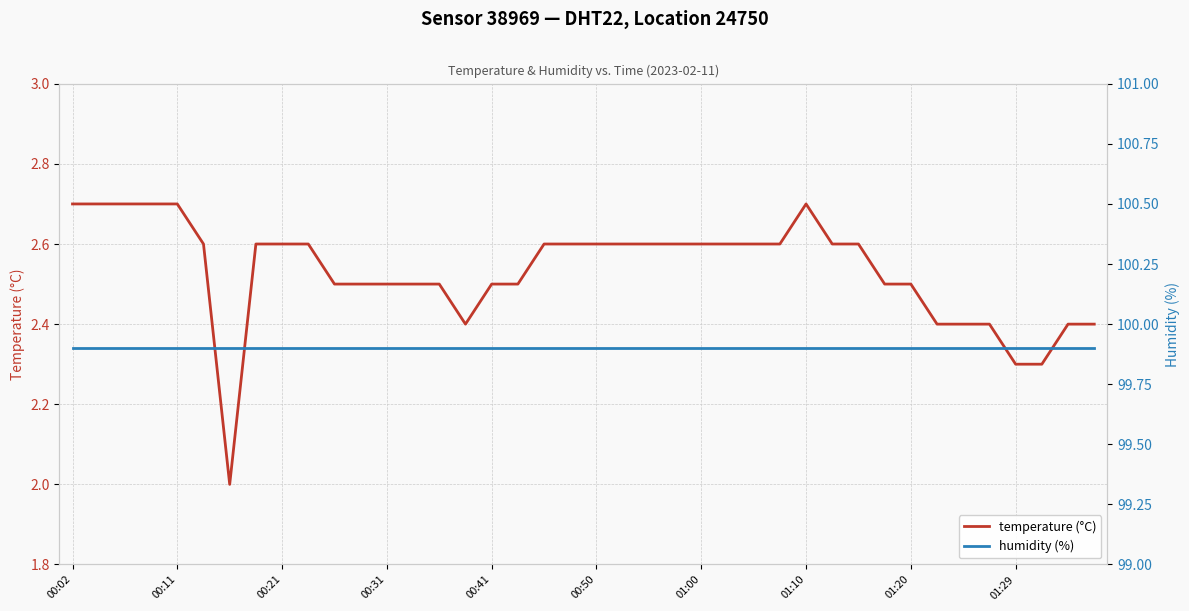

At which category does the chart reach its peak across all series?

00:02